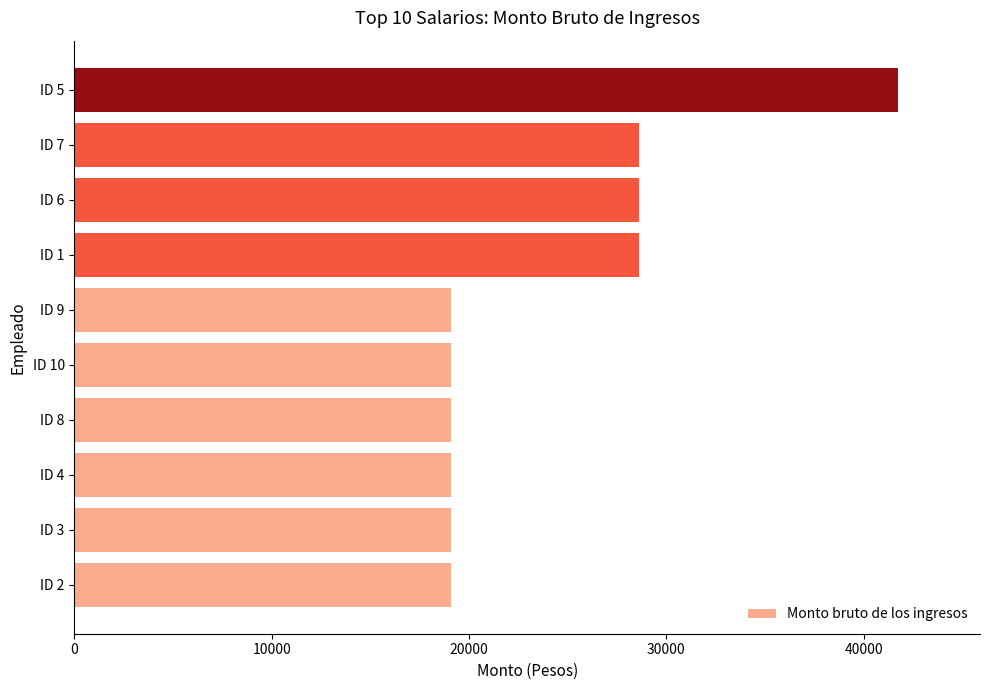

What is the greatest value displayed?

41719